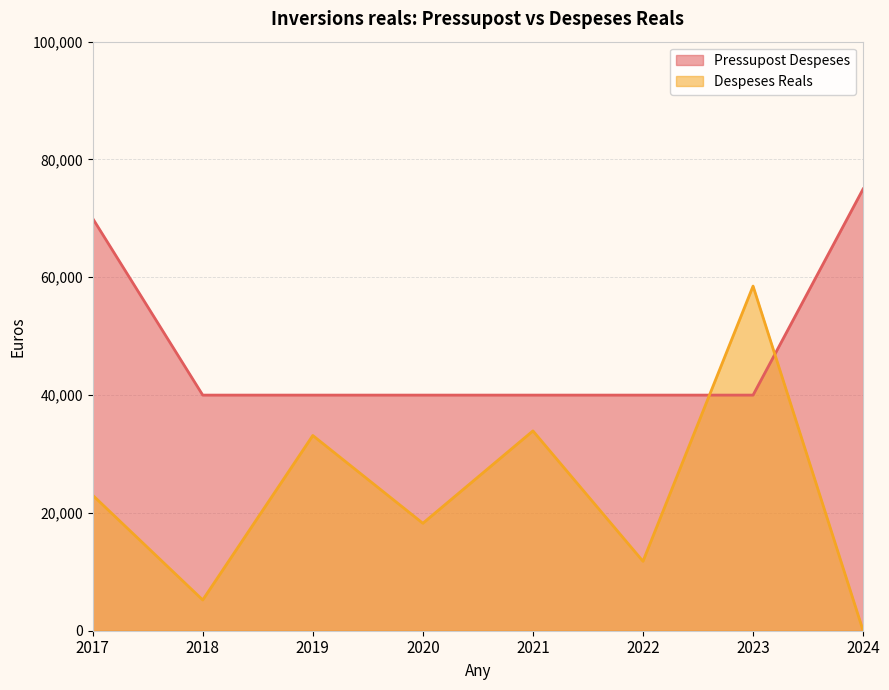

Where is Despeses Reals nearest to the value 29254?

2019